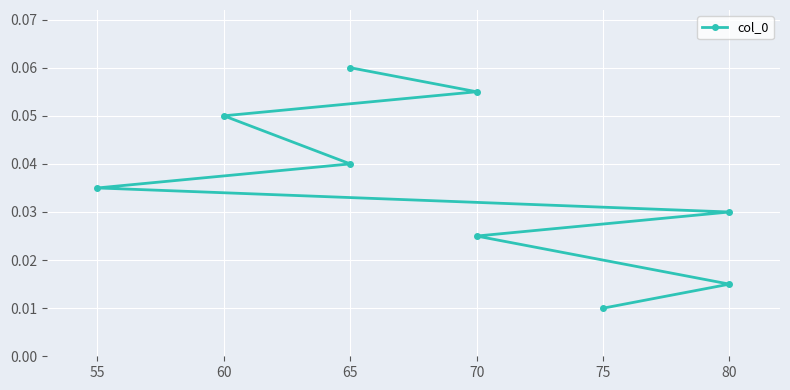

True or false: the data has more than 1 interior local peaks.

False